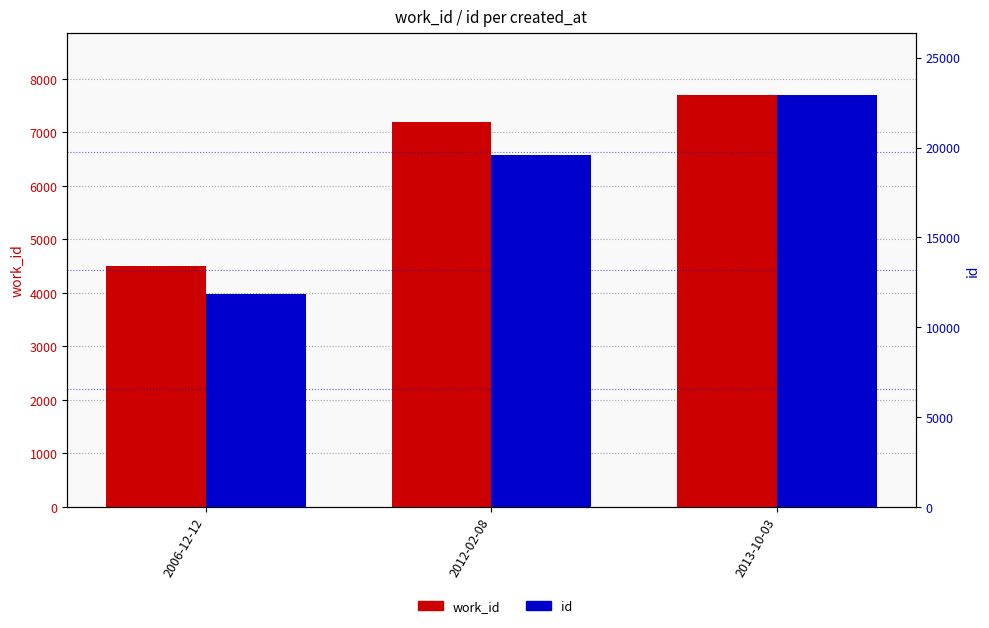

Reading left to right, list all the values displayed in this chart.

work_id: 4498	7187	7698
id: 11825	19583	22917